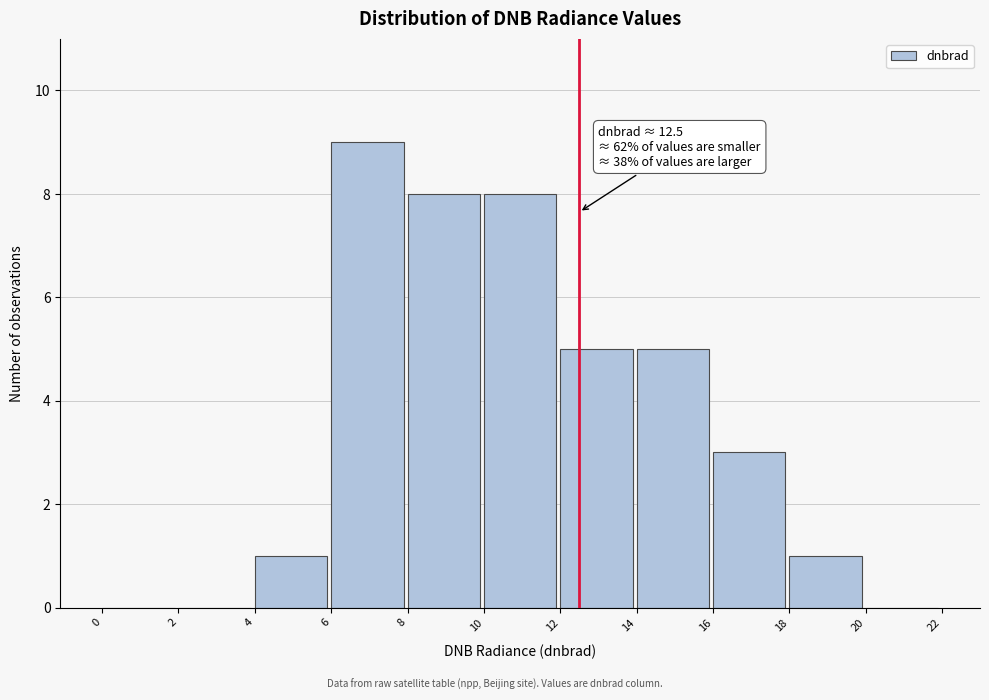

Over which range of the x-axis is the bar tallest?

6 to 8